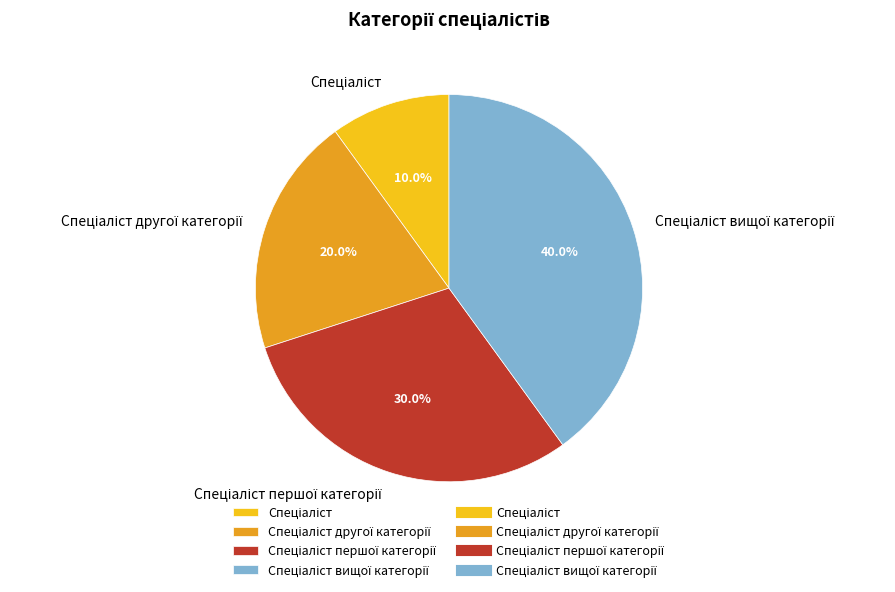

Is there any slice that represents more than half of the pie?

No